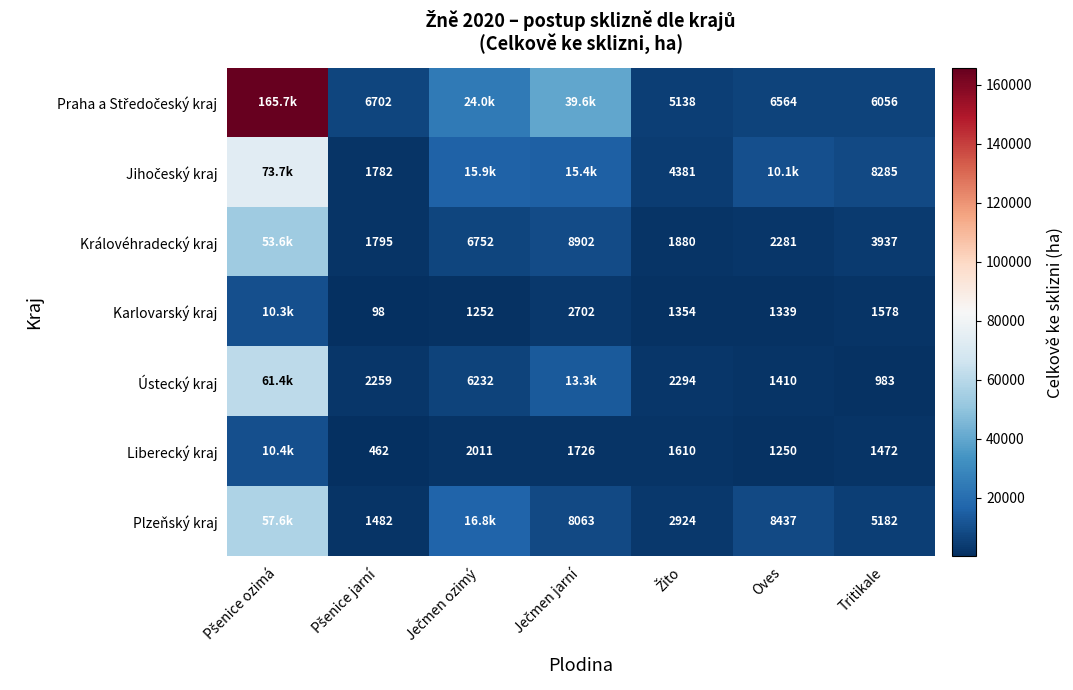

Rank the categories by Královéhradecký kraj value from highest to lowest.

Pšenice ozimá, Ječmen jarní, Ječmen ozimý, Tritikale, Oves, Žito, Pšenice jarní